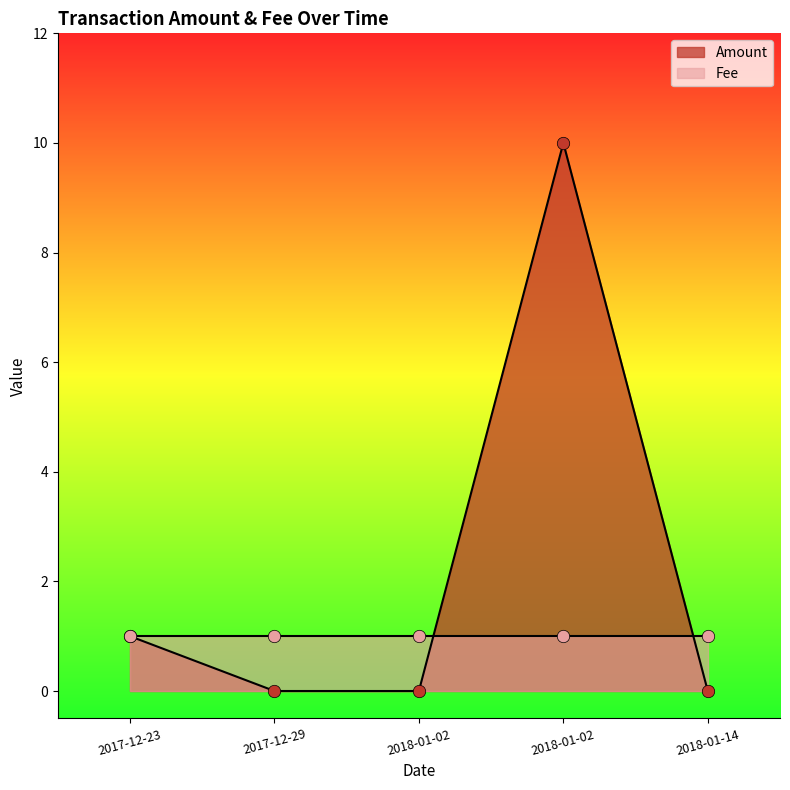

Which series has the largest total across all categories?

Amount